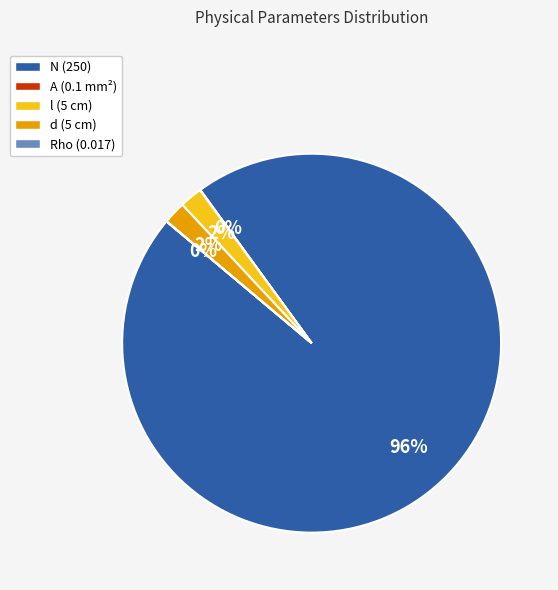

Do d (5 cm) and N (250) together represent more than half of the pie?

Yes